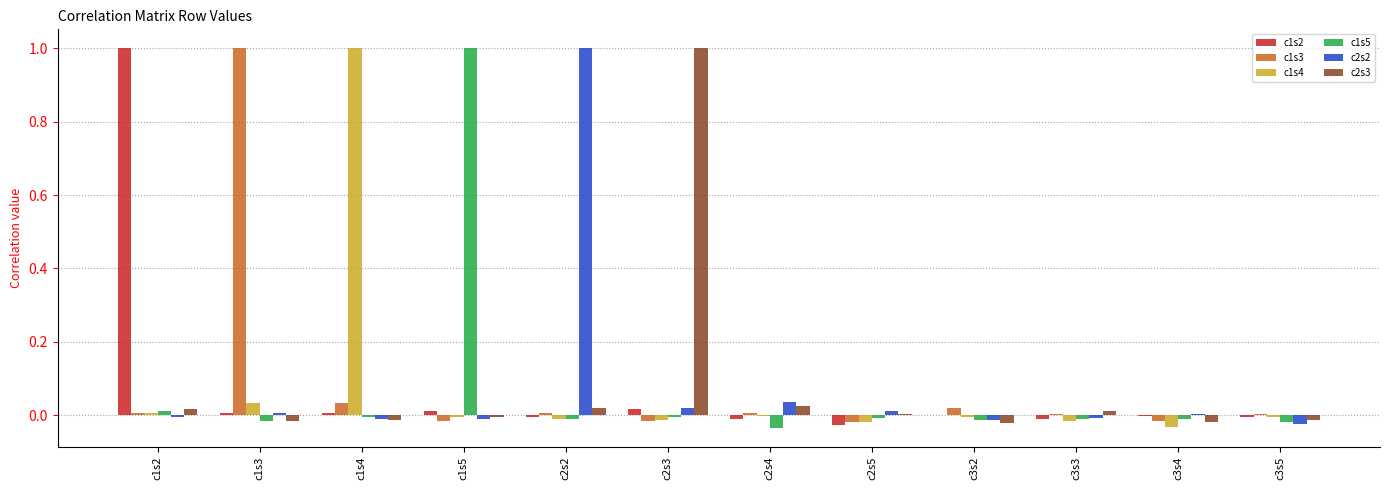

How many groups of bars are there?

12